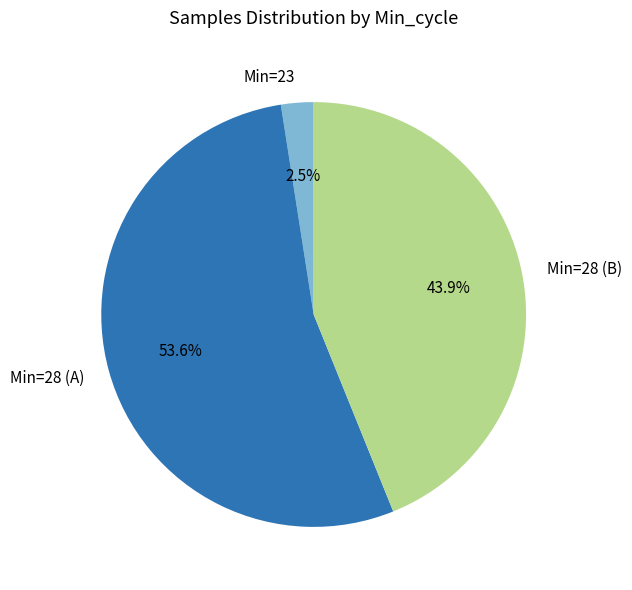

Is there a majority slice in this chart?

Yes